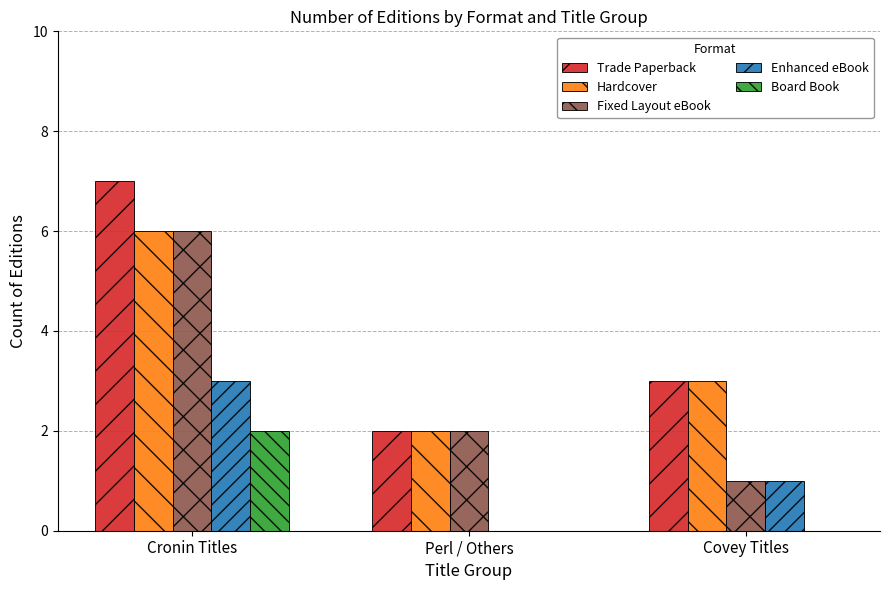

Which label corresponds to the largest value in the chart?

Cronin Titles